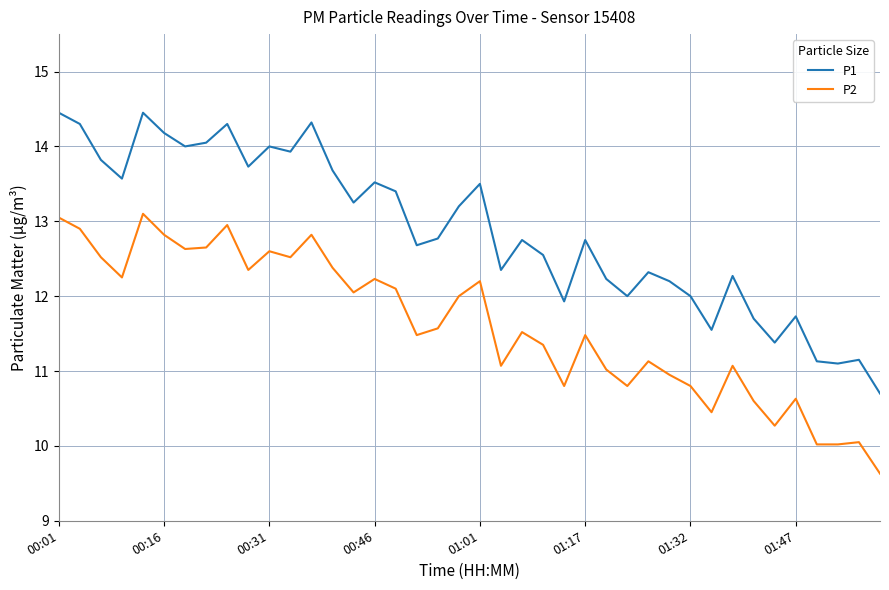

Which series has the largest total across all categories?

P1